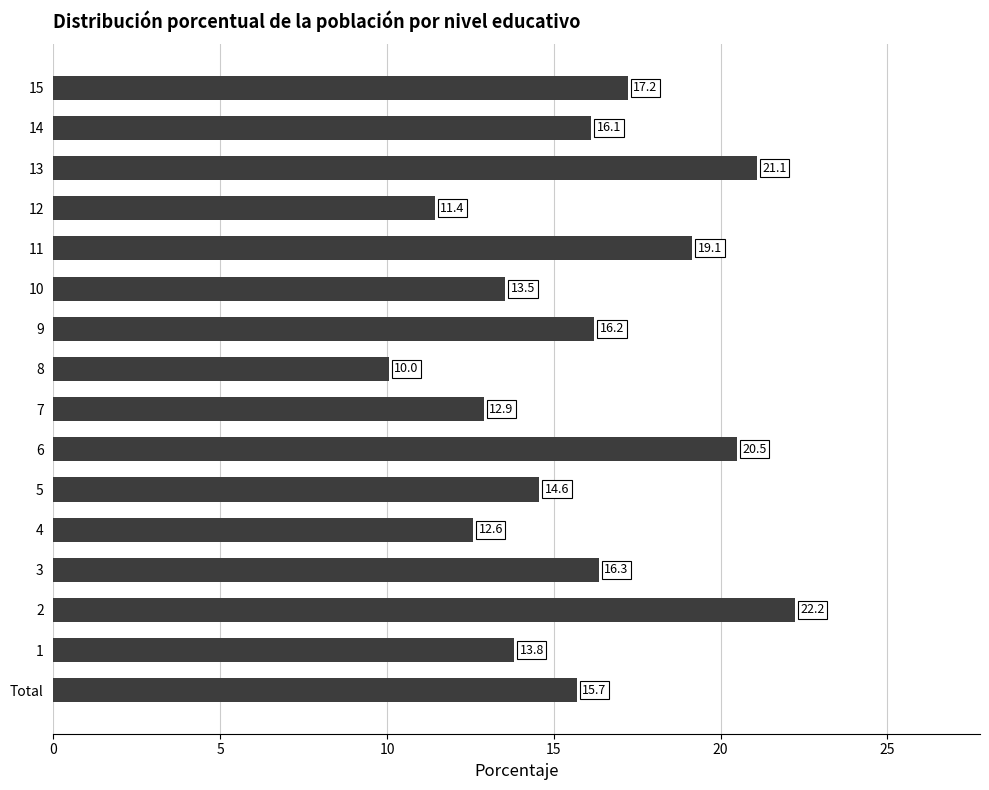

What is the smallest value displayed?

10.0